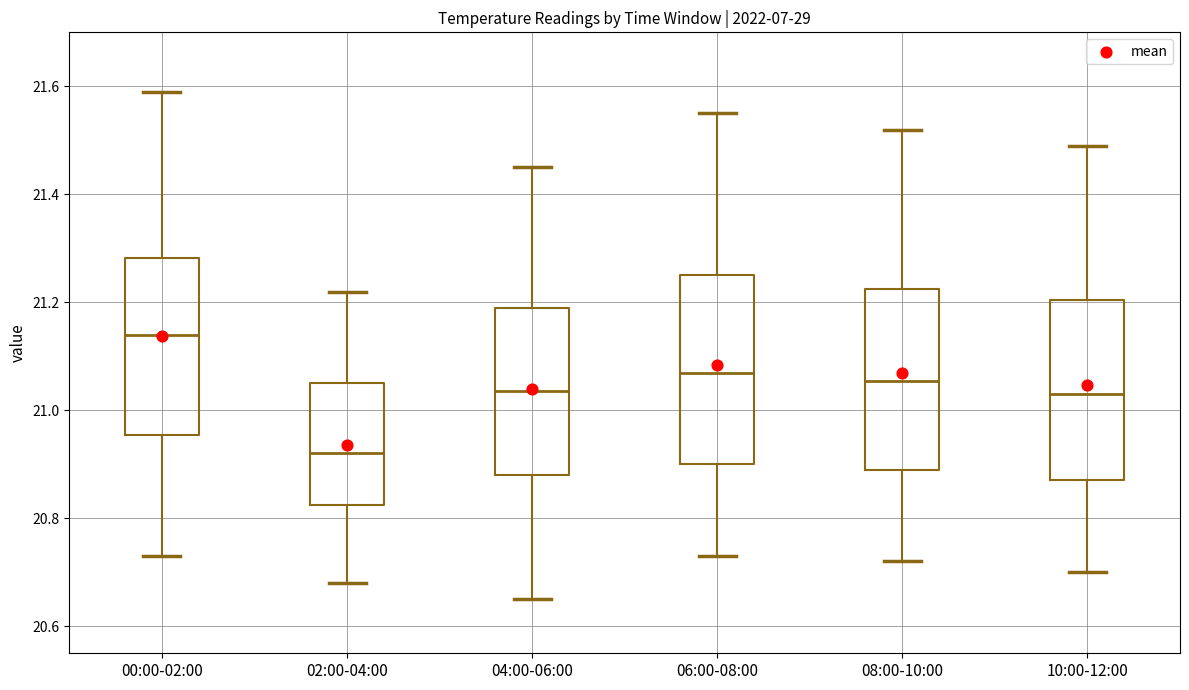

Where does the upper whisker of the box for 00:00-02:00 end on the y-axis? The values are not printed on the chart, so give them approximately, as read against the axis.

21.60